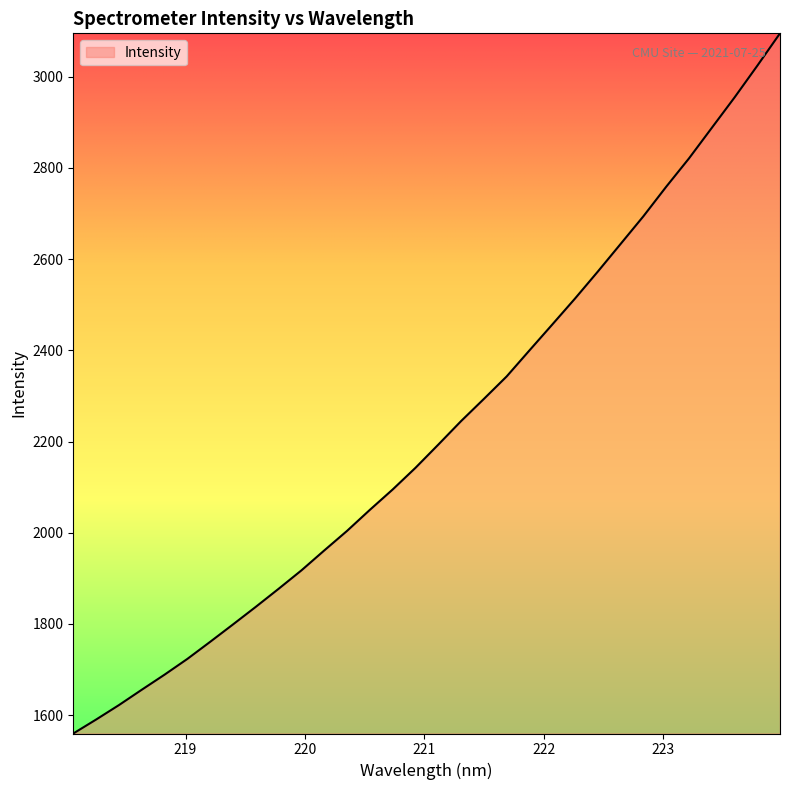

What is the difference between the maximum and minimum values?

1535.7